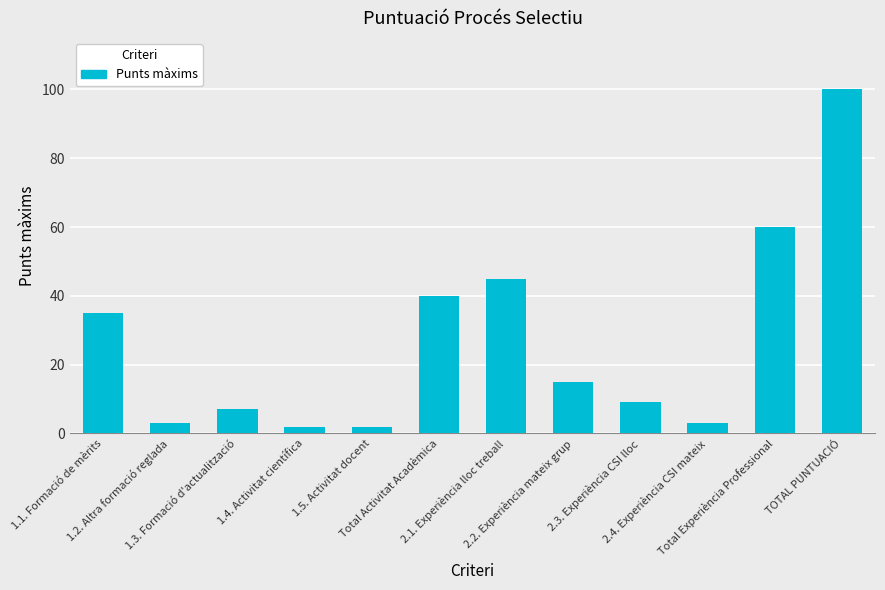

How many distinct data groups are displayed?

1